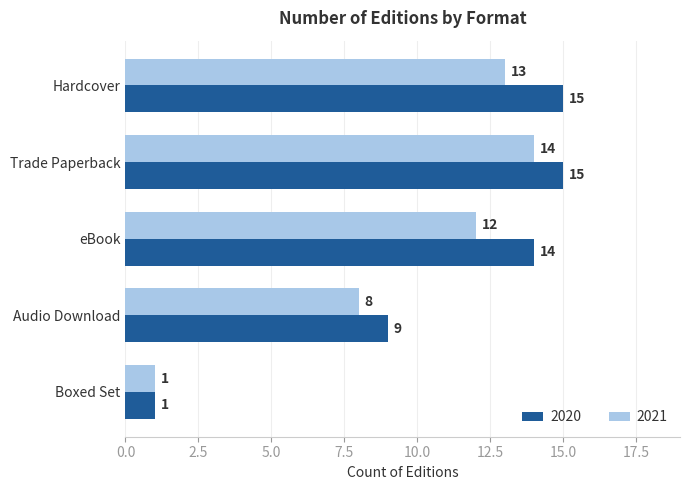

What are all the series names shown in the legend?

2020, 2021